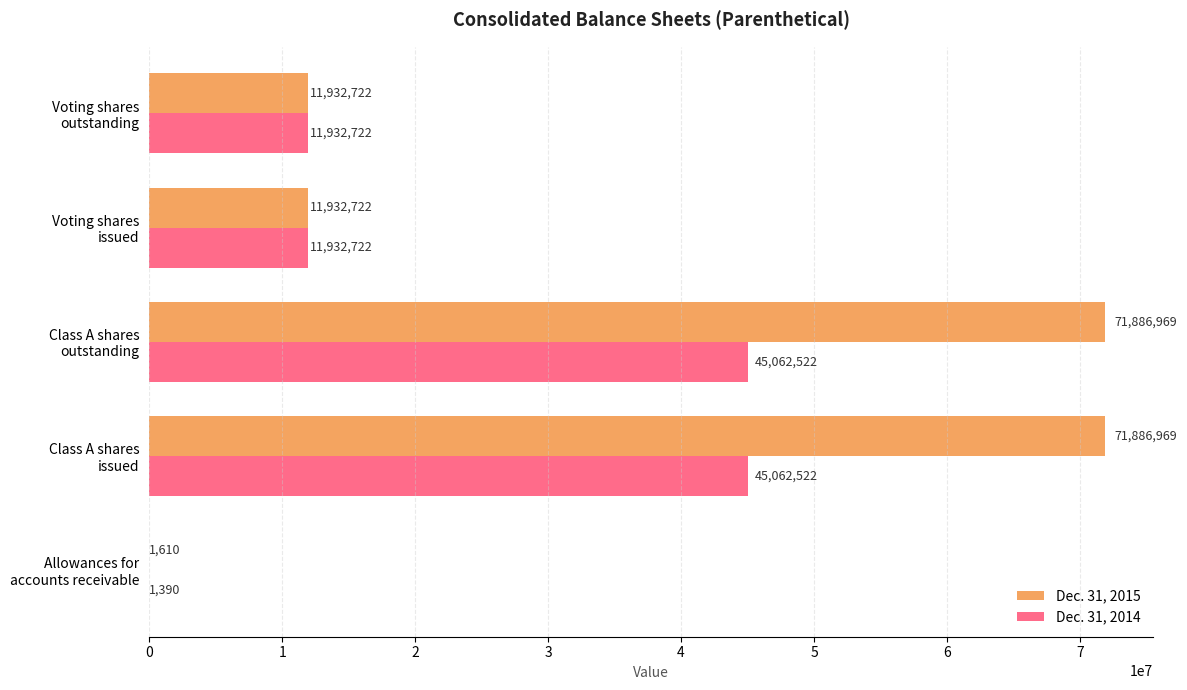

How many Dec. 31, 2014 values are between 11932722 and 45062522?

4